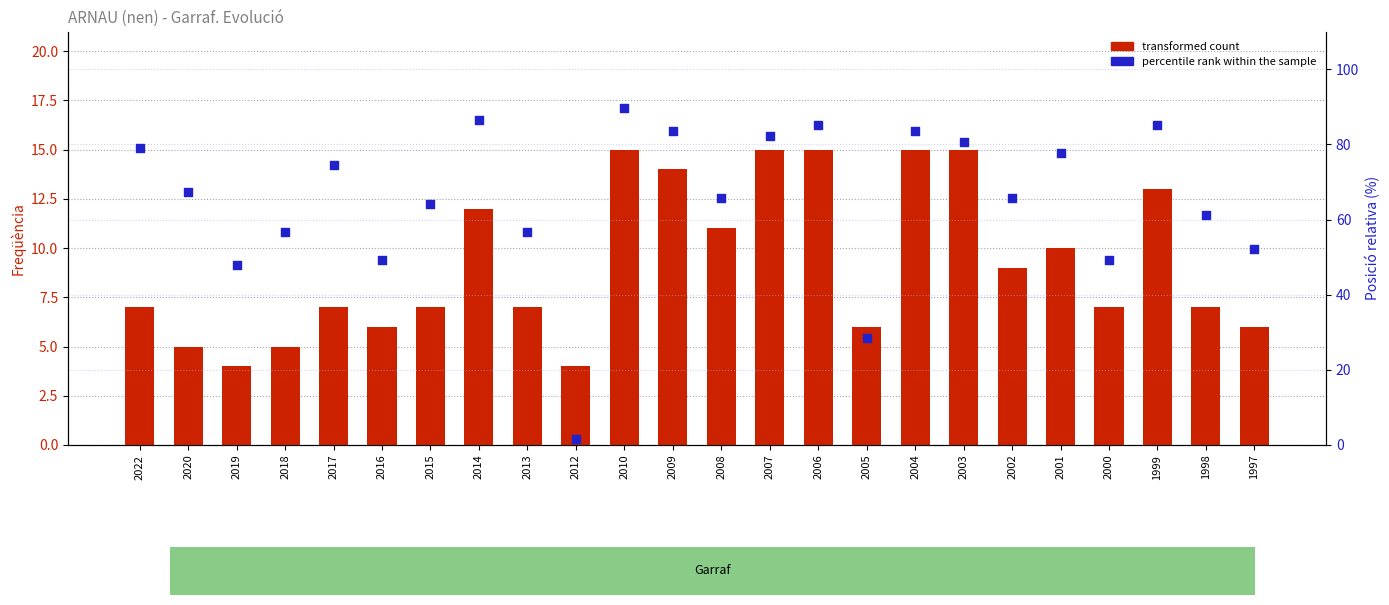

Which series contains the highest Y value?

percentile rank within the sample